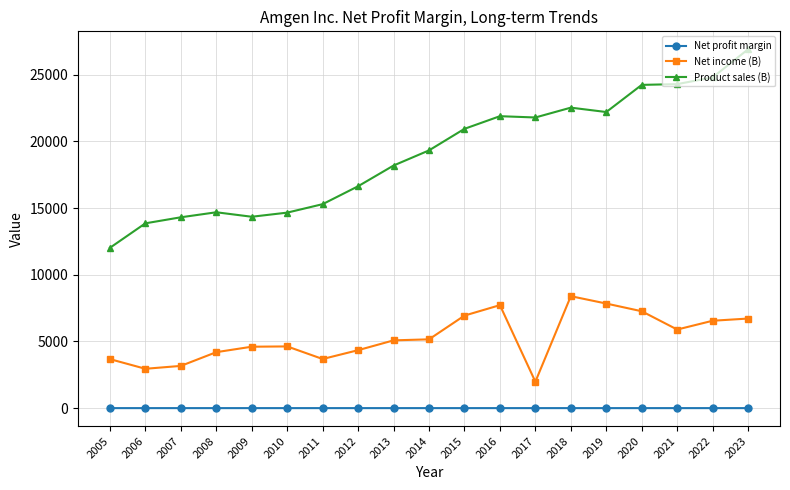

Is the value of Product sales (B) at 2014 greater than the value of Net profit margin at 2023?

Yes